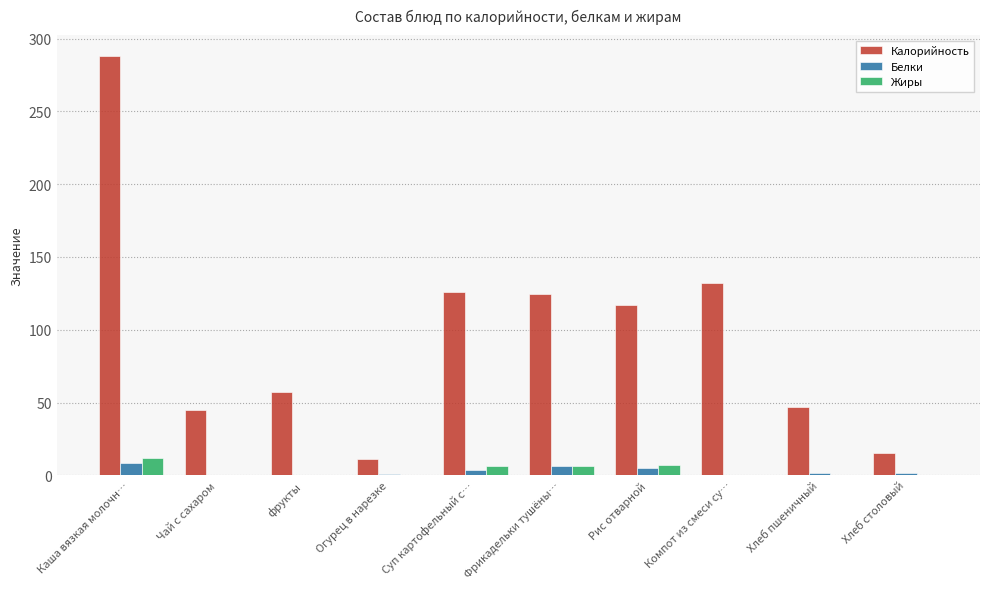

Which series changed the most between Огурец в нарезке and Хлеб пшеничный?

Калорийность